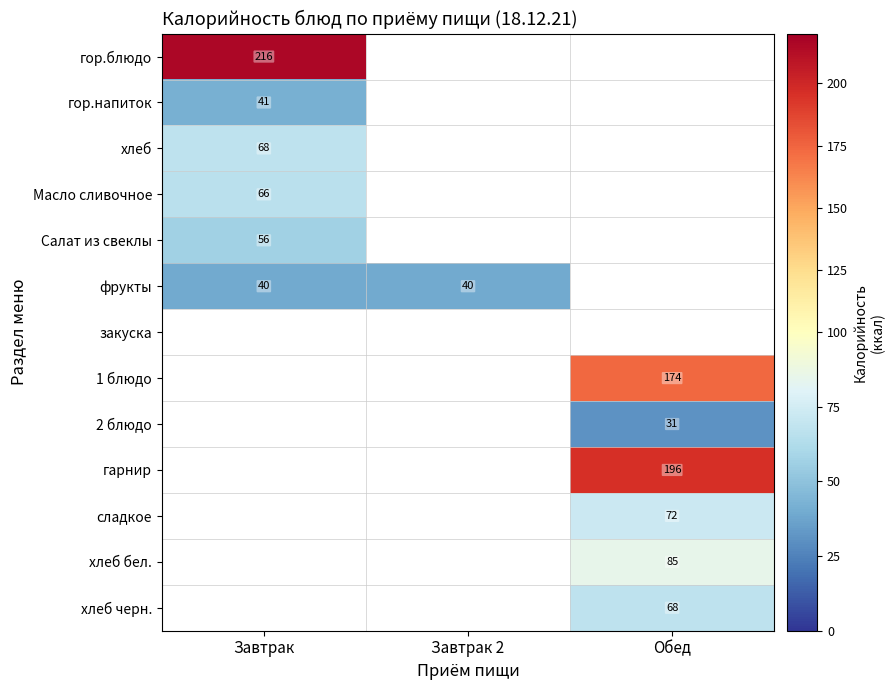

Between Обед and Завтрак 2, which is larger?

Завтрак 2